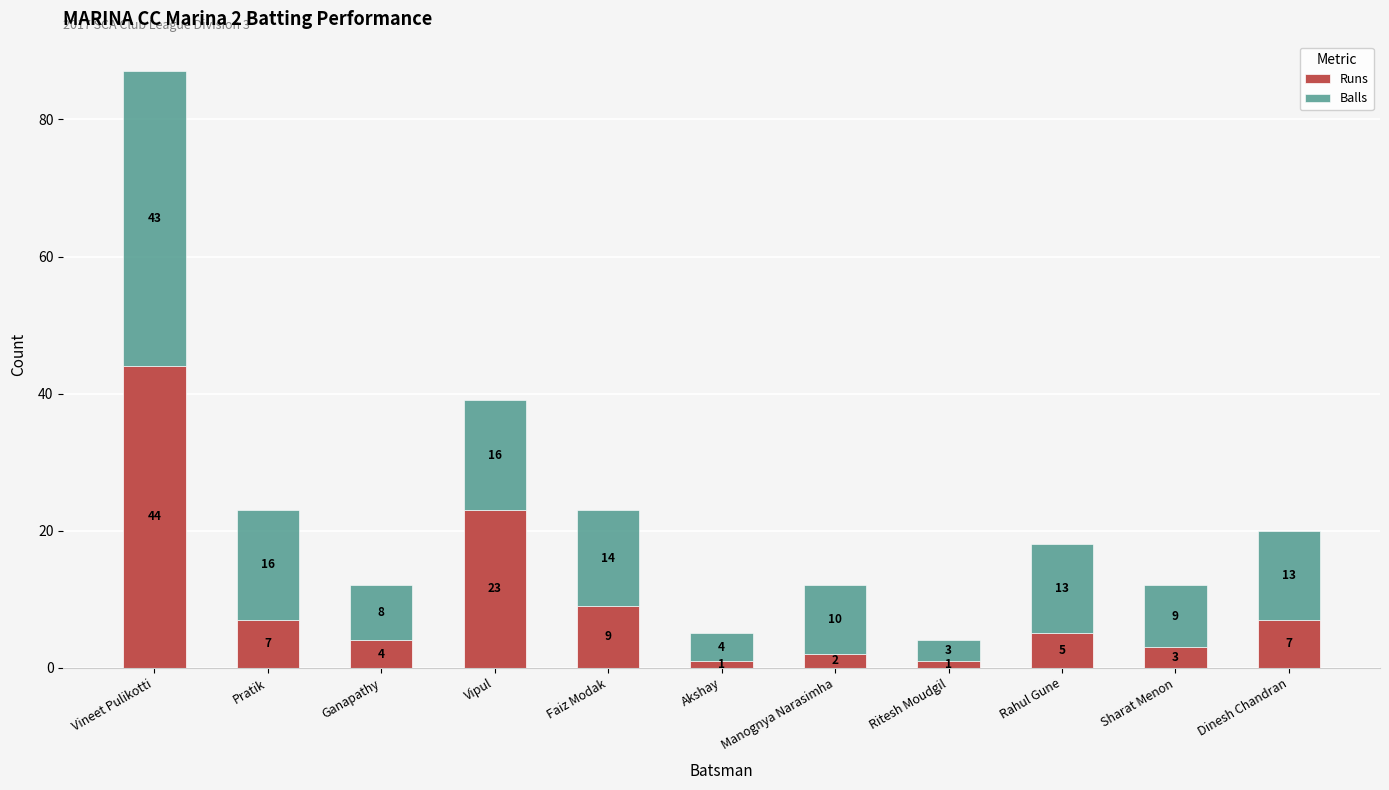

Where does the Runs series first go above 5?

Vineet Pulikotti